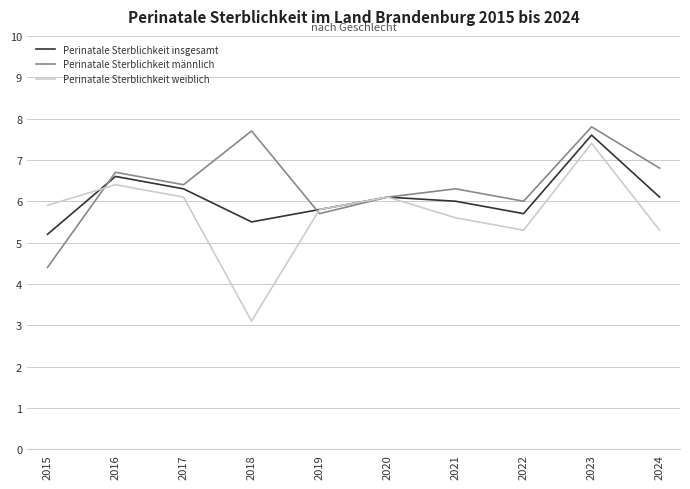

What is the total value across all series at 2024?

18.2